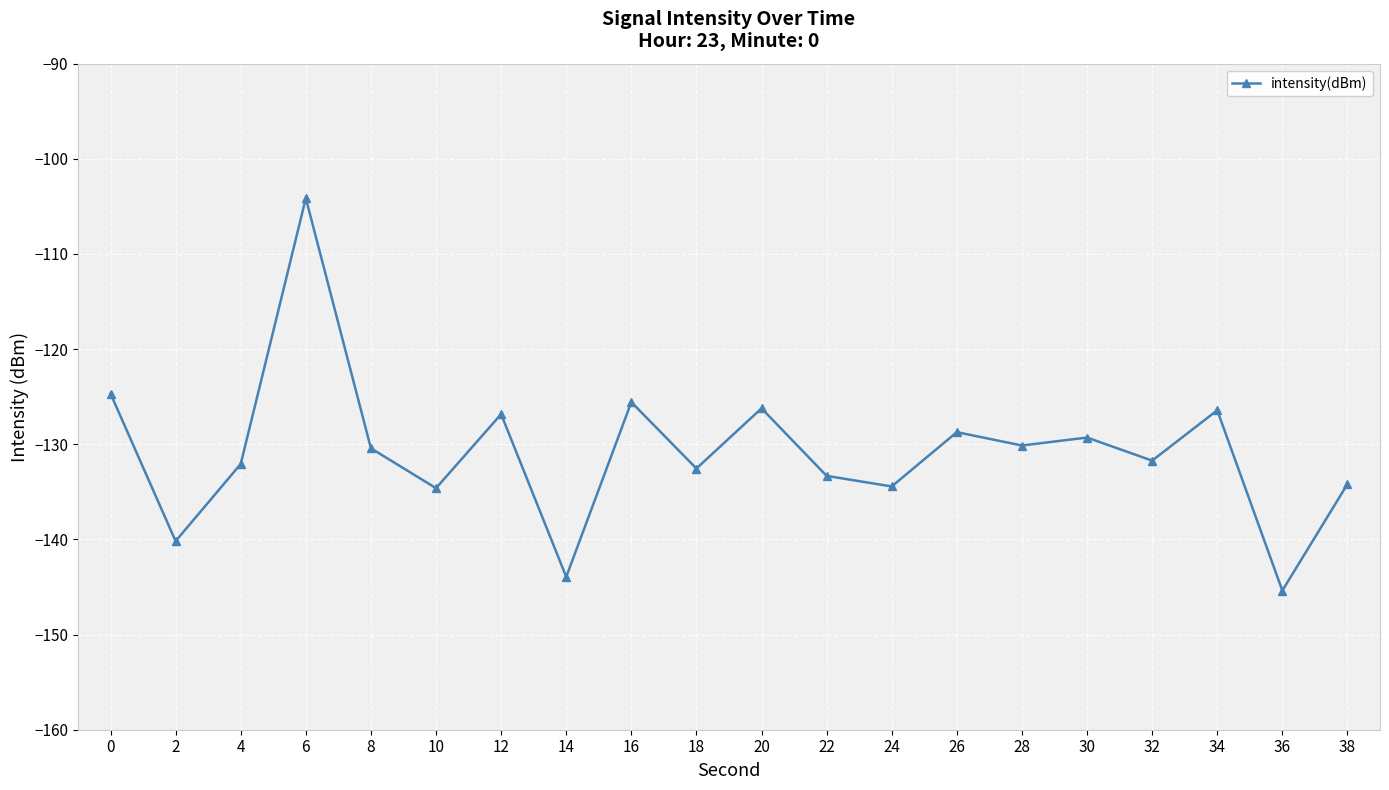

Which has a higher value, 2 or 10?

10